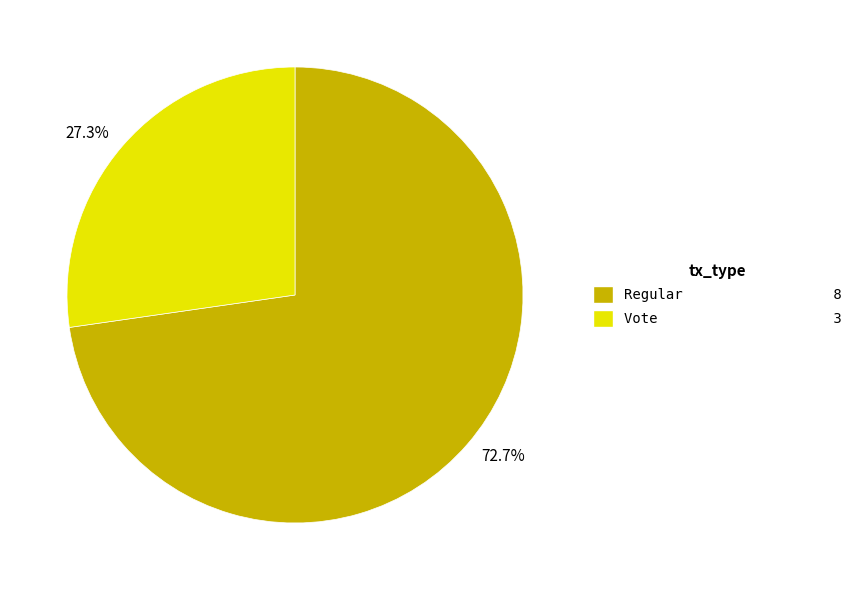

The Vote slice represents 27% of the pie. True or false?

True